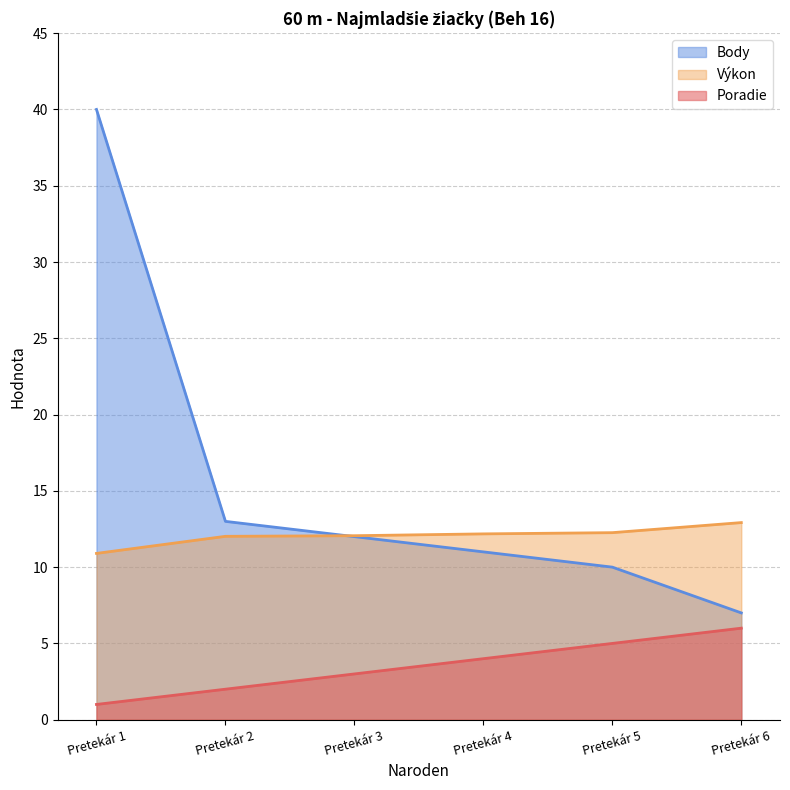

Rank the series by their maximum value, from lowest to highest.

Poradie, Výkon, Body